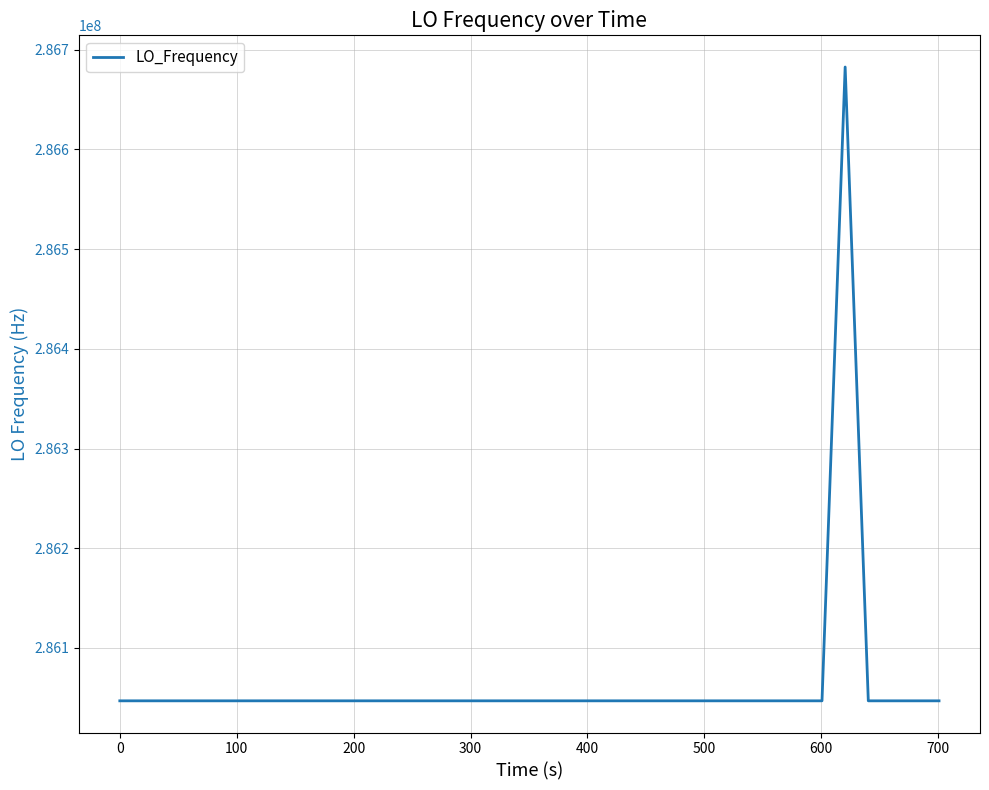

What is the smallest value displayed?

286046998.3